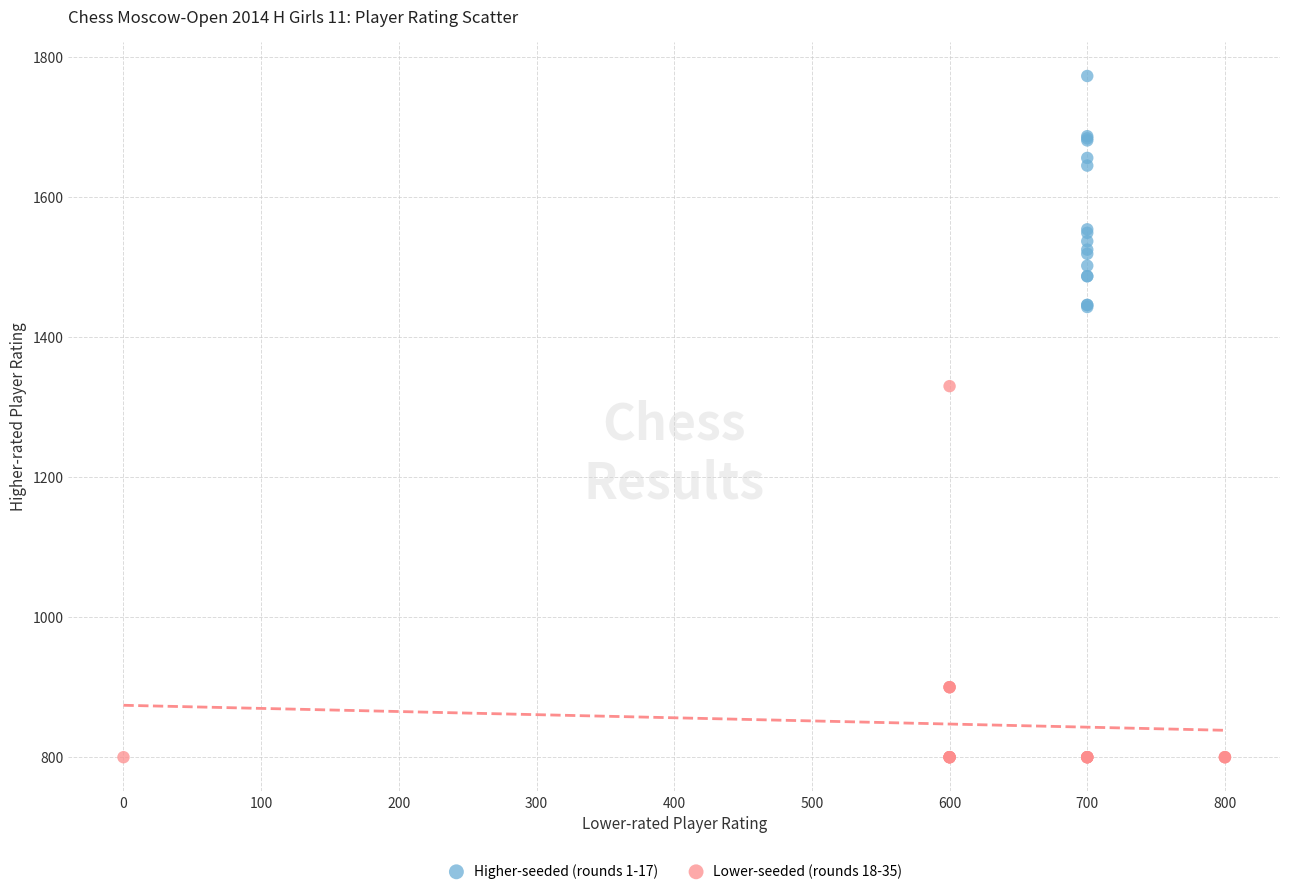

Which series contains the highest Y value?

Higher-seeded (rounds 1-17)